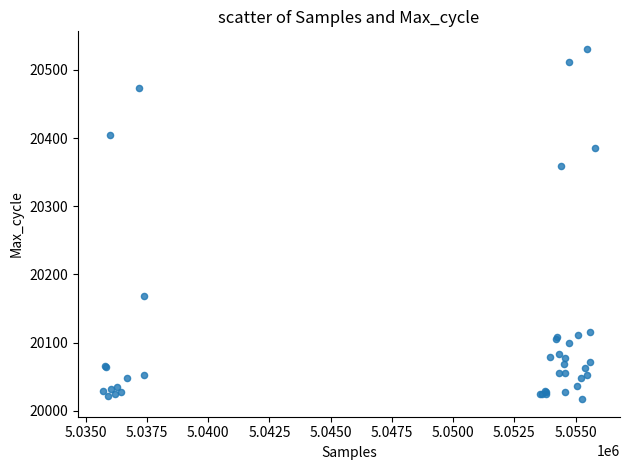

What Y value in the scatter plot is closest to 20274?

20359